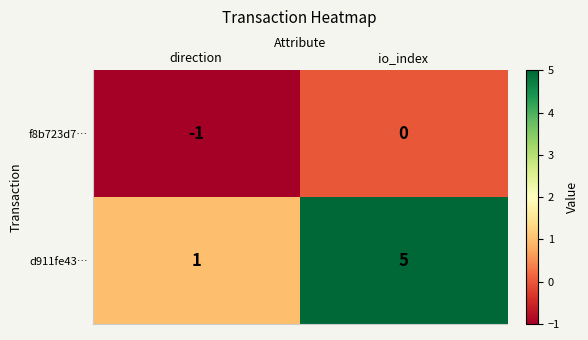

The value of d911fe43… at direction is 2. True or false?

False